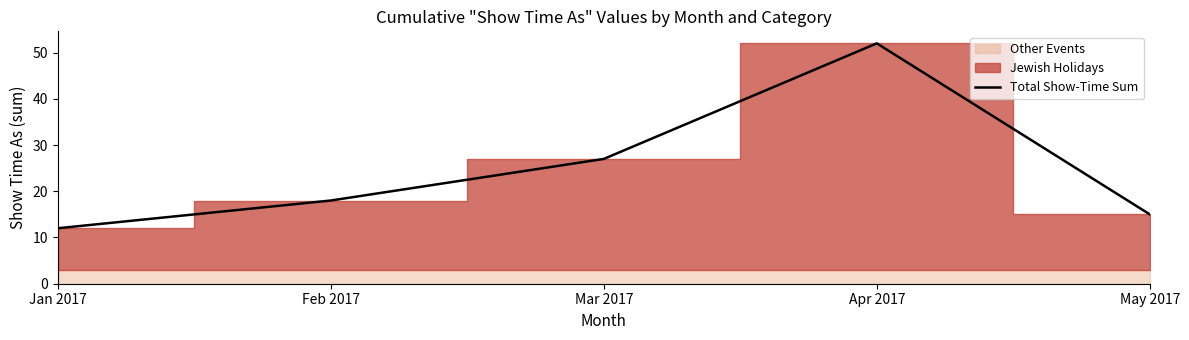

Where is the data nearest to the value 32?

Mar 2017